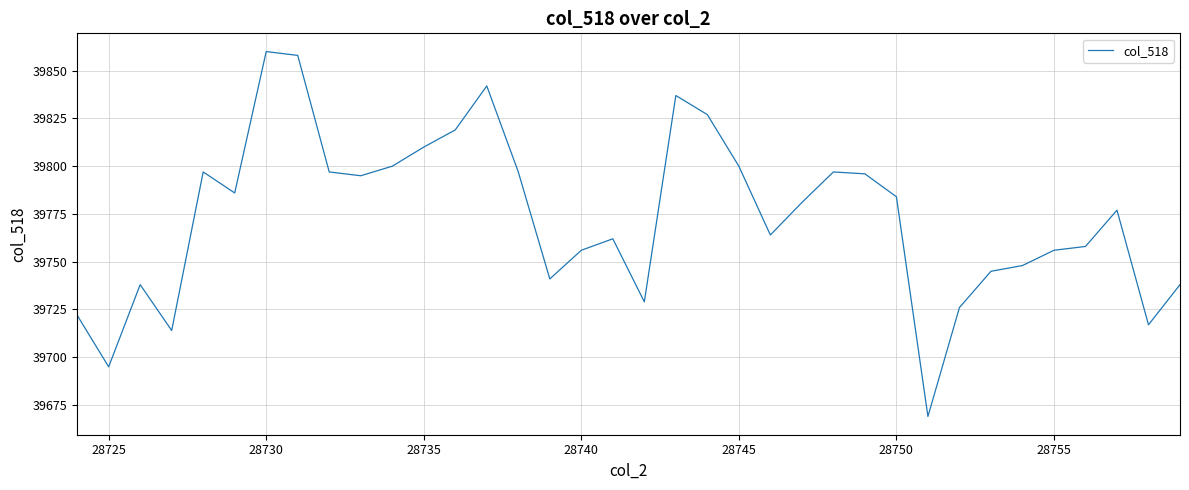

What is the maximum value shown in the chart?

39860